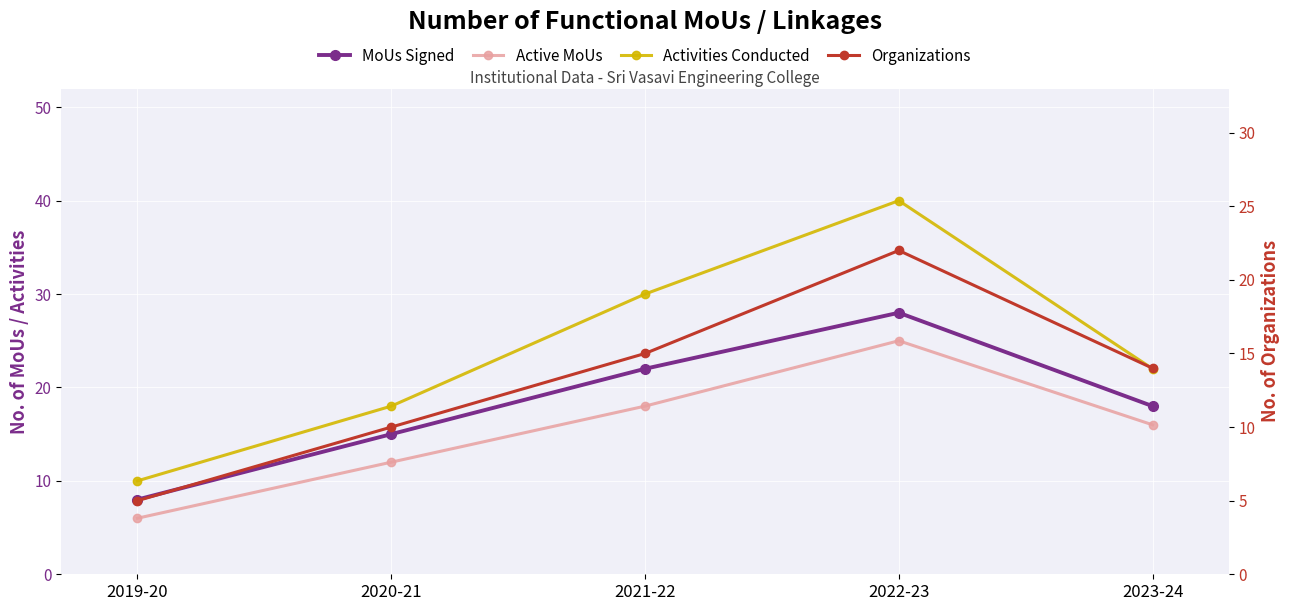

The Organizations series shows 26 at 2021-22. True or false?

False